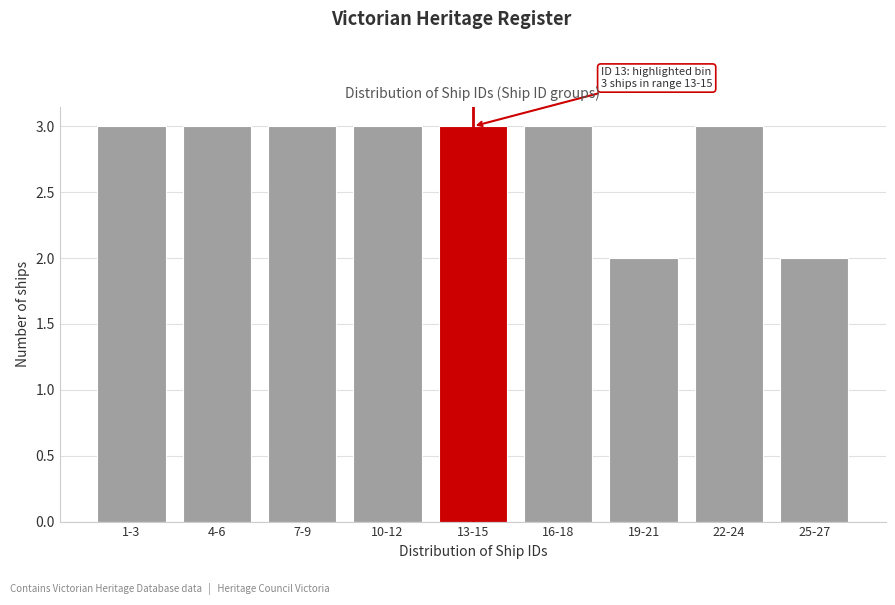

Reading left to right, extract all data points from this chart.

3	3	3	3	3	3	2	3	2